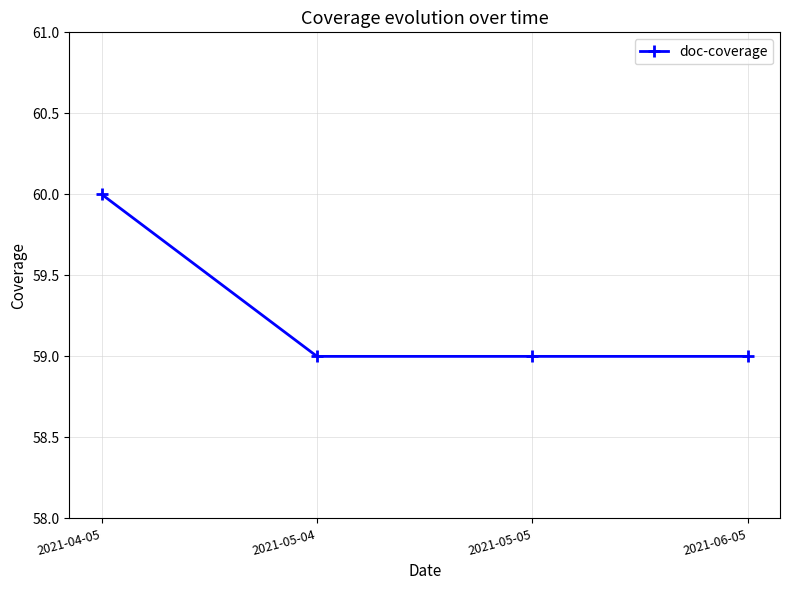

What is the maximum value shown in the chart?

60